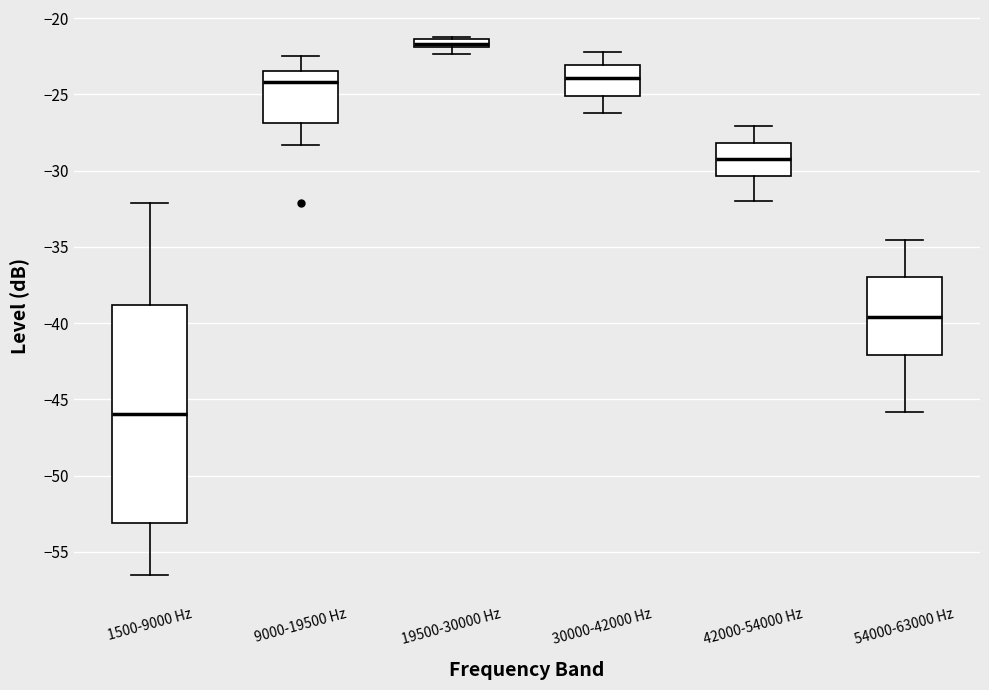

Where is the upper edge of the box for 19500-30000 Hz on the y-axis? The values are not printed on the chart, so give them approximately, as read against the axis.

-21.5